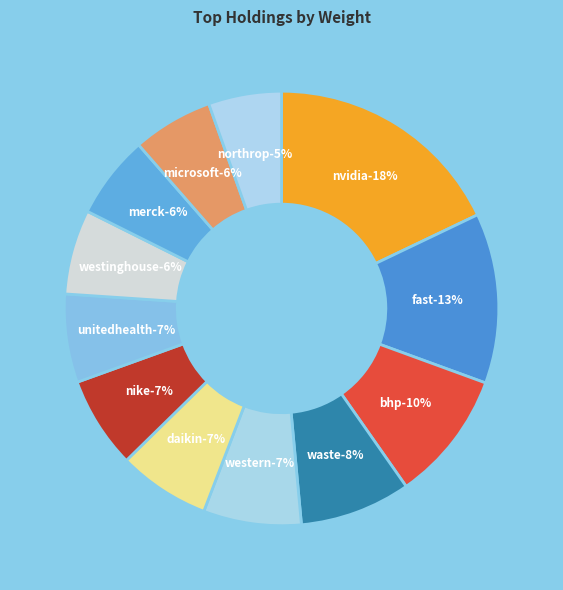

What is the change in value from DAIKIN INDUSTRIES LTD to UNITEDHEALTH GROUP INC?

-0.1